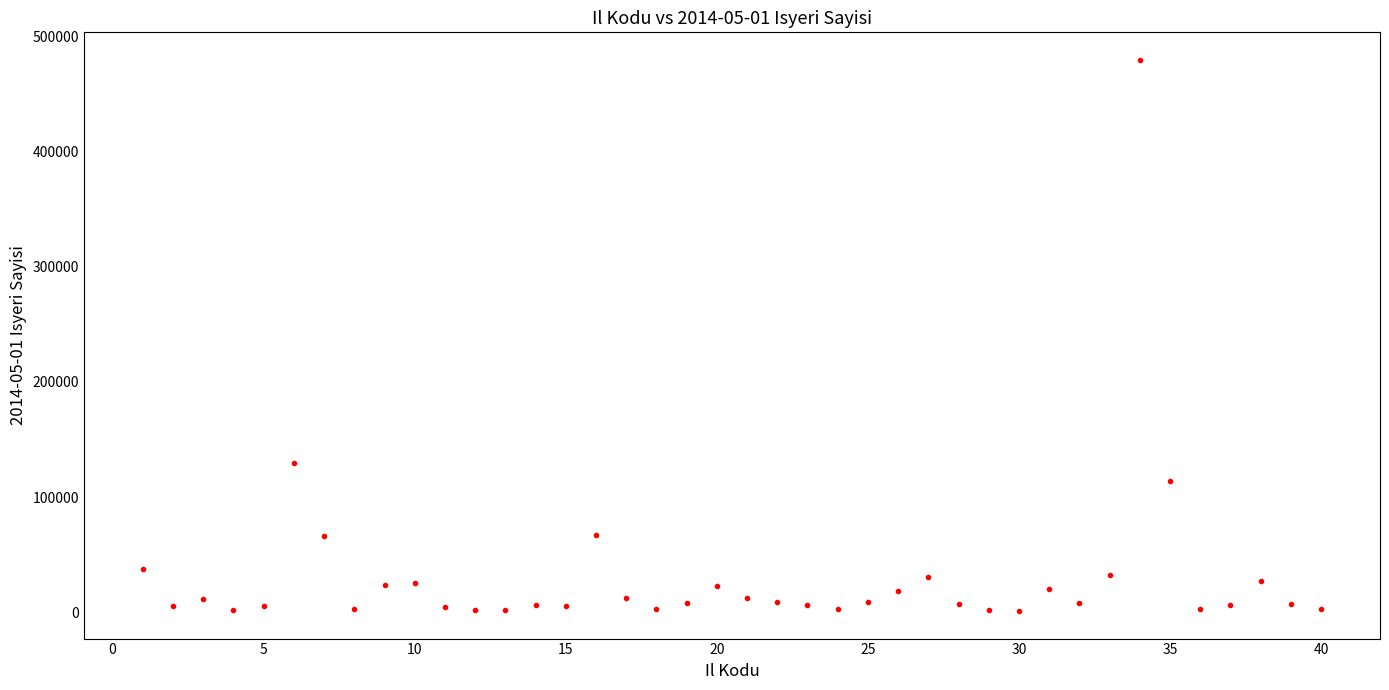

What Y value in the scatter plot is closest to 240398?

129261